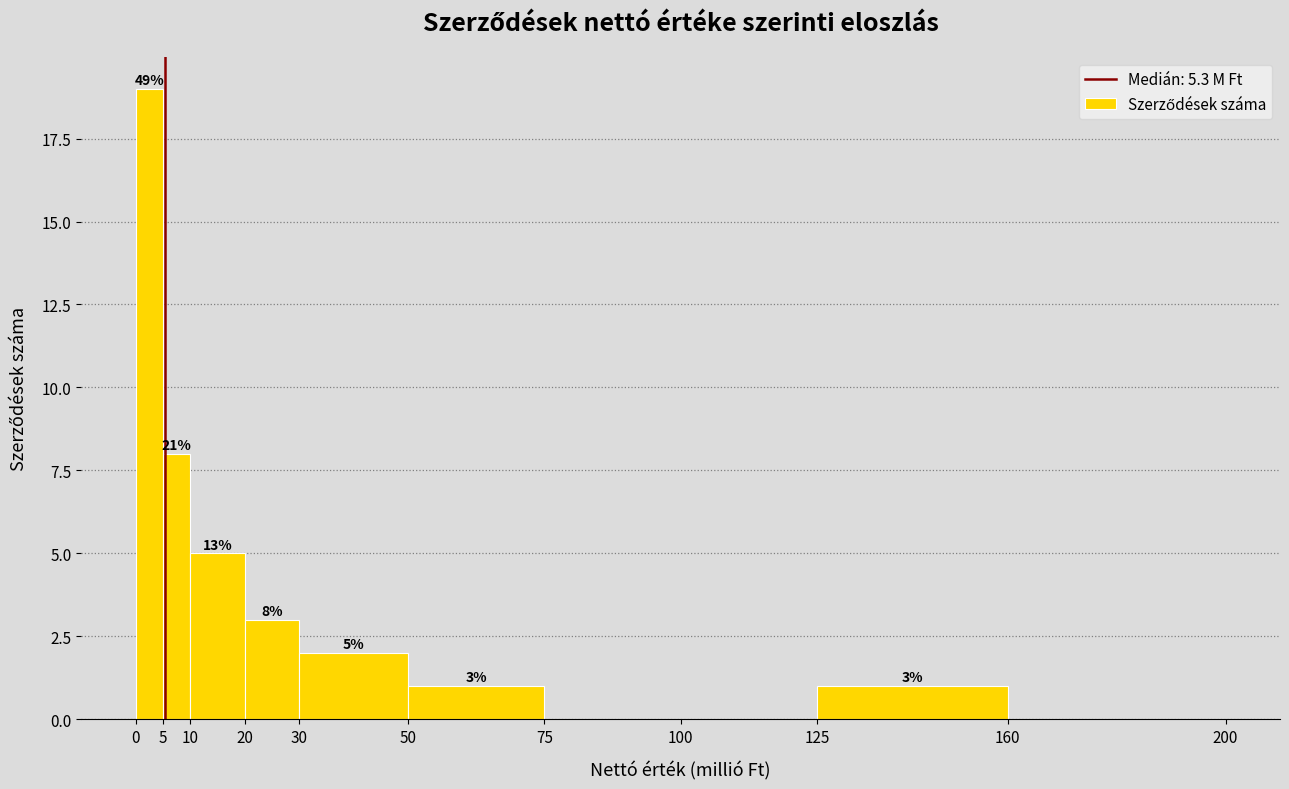

Over which range of the x-axis is the bar tallest?

0 to 5